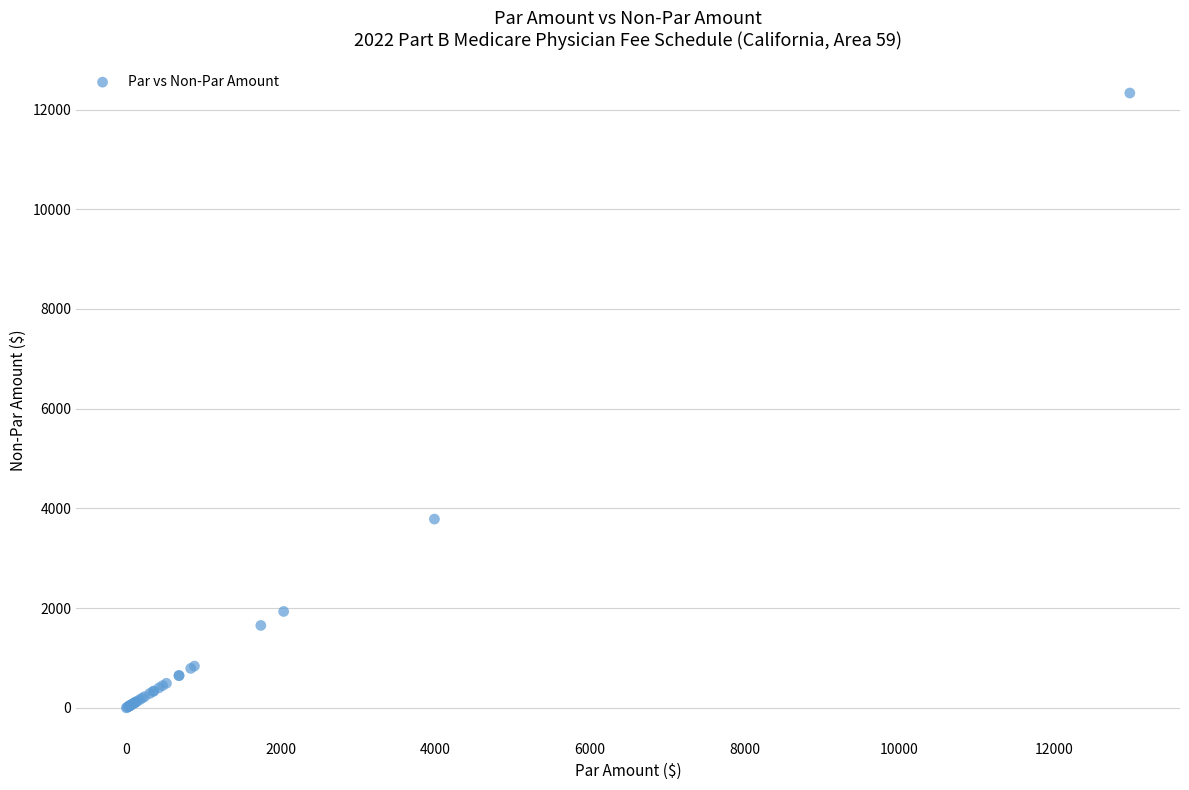

What Y value in the scatter plot is closest to 6166?

3786.7